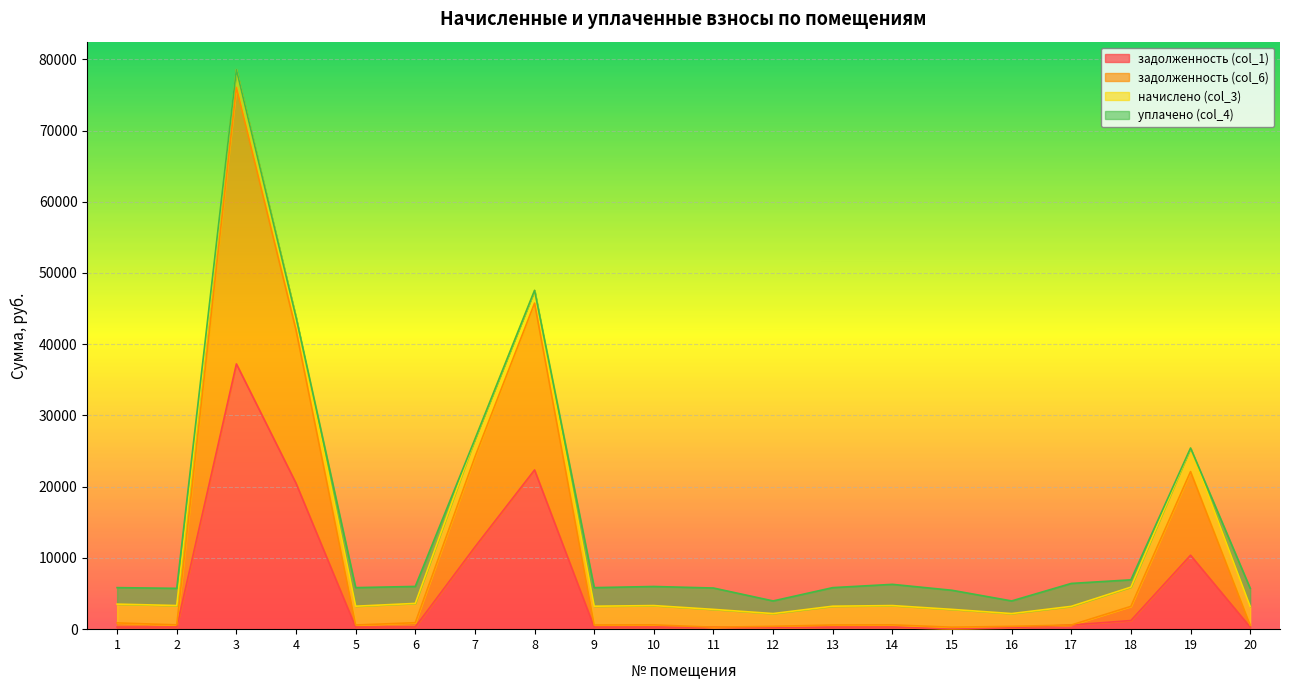

How many interior local peaks does the задолженность (col_1) series have?

5